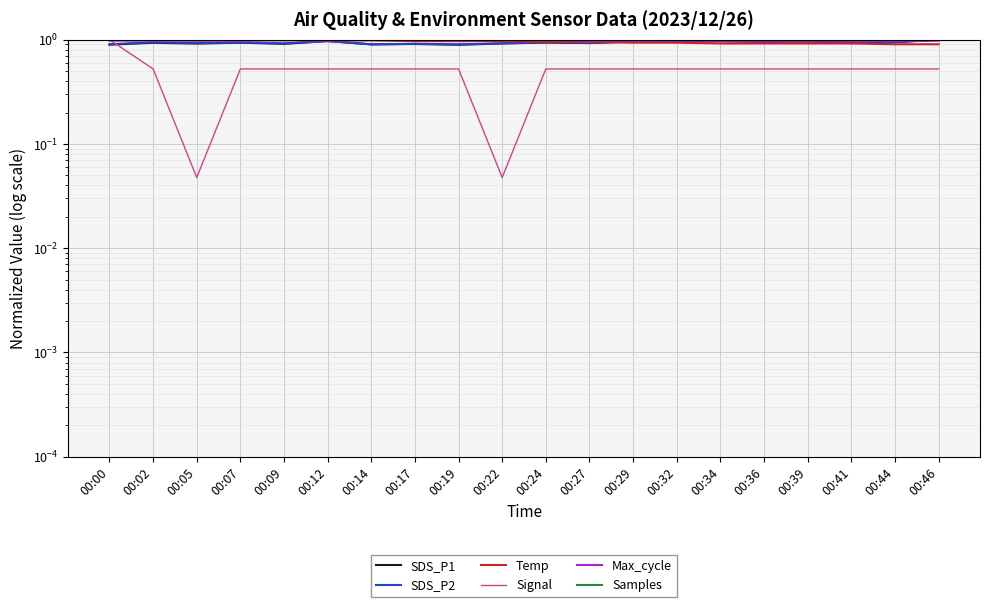

Between 00:12 and 00:24, which is larger?

00:12